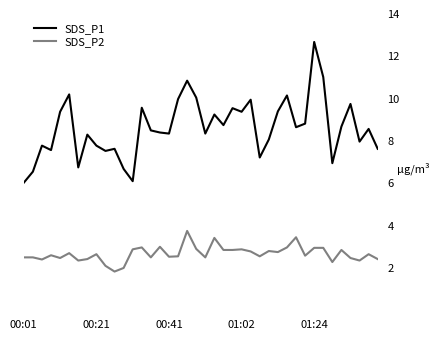

What is the smallest value displayed?

1.8